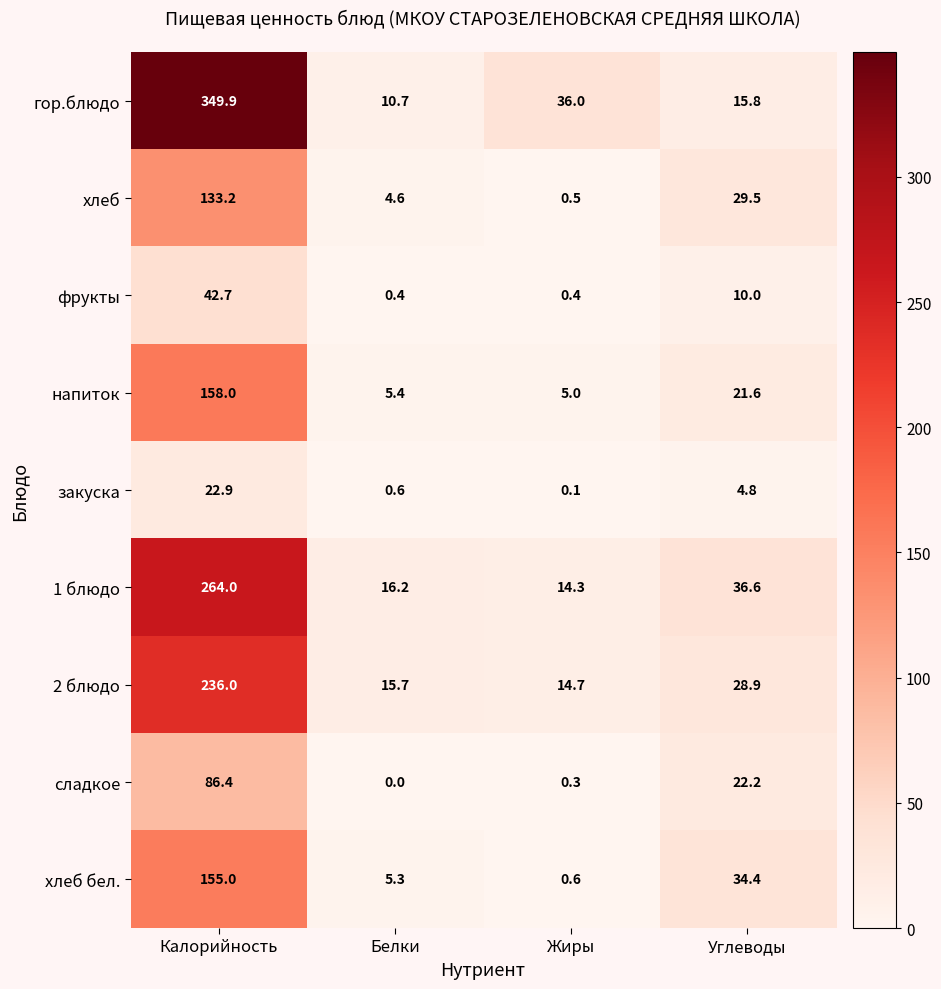

Where is сладкое nearest to the value 43?

Углеводы